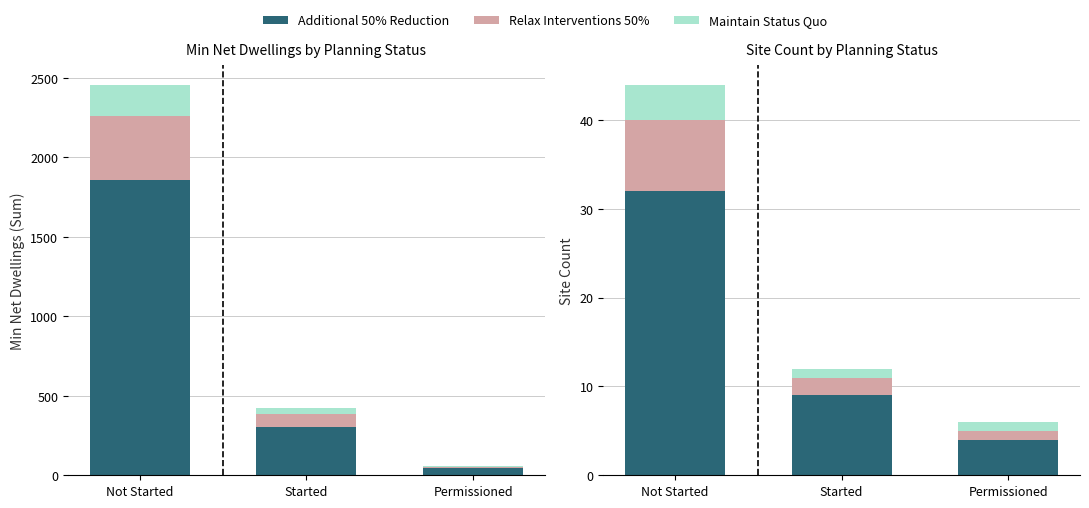

Is it true that Relax Interventions 50% equals 1 at Permissioned?

True